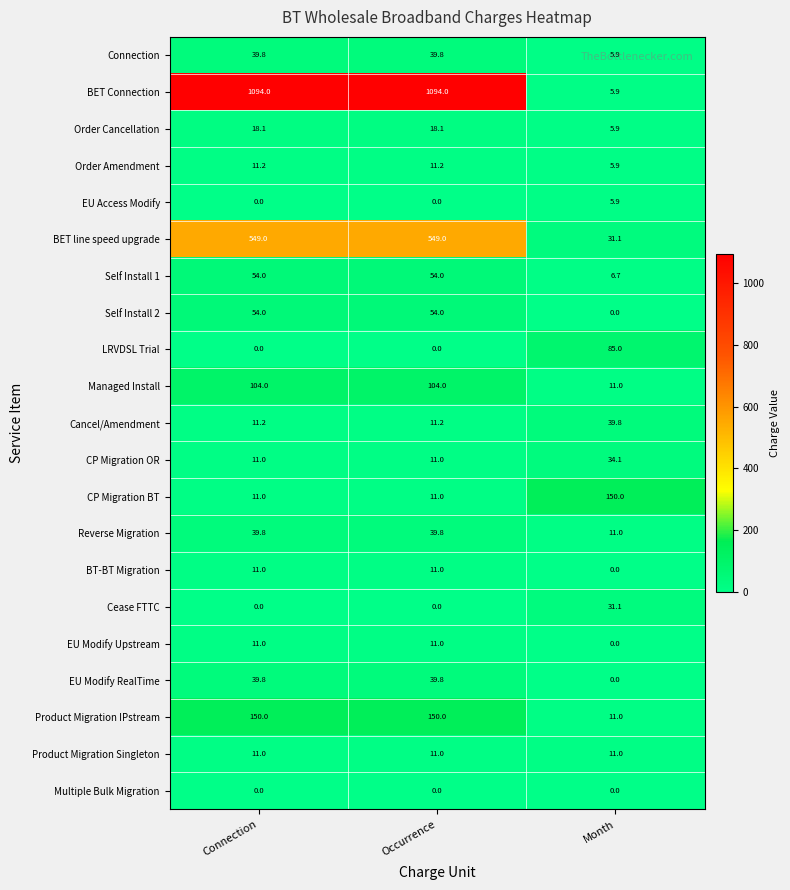

Which series changed the most between Occurrence and Month?

BET Connection